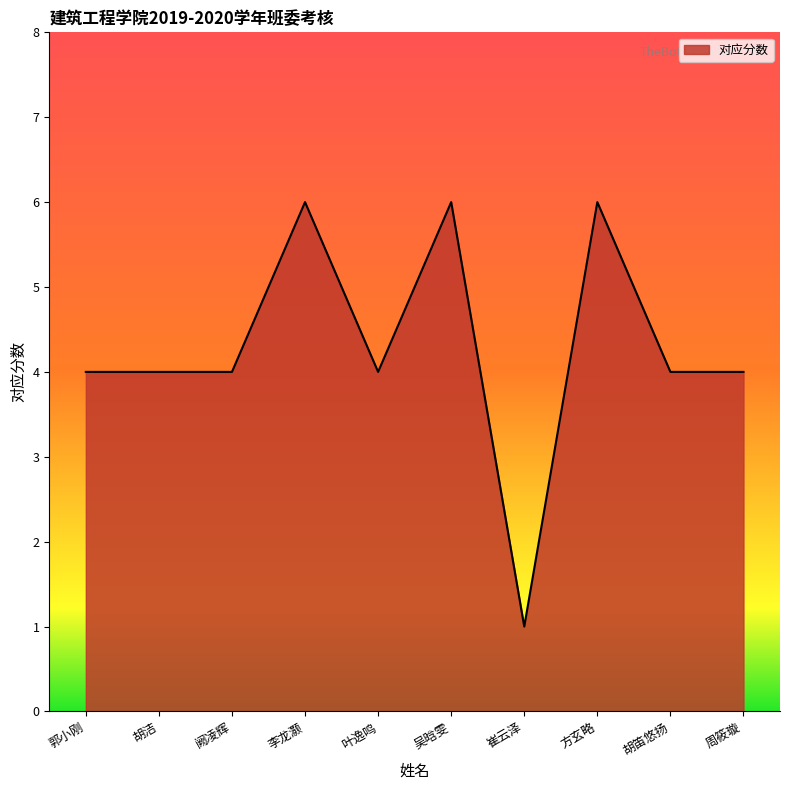

Which category has the lowest value across all series?

崔云泽